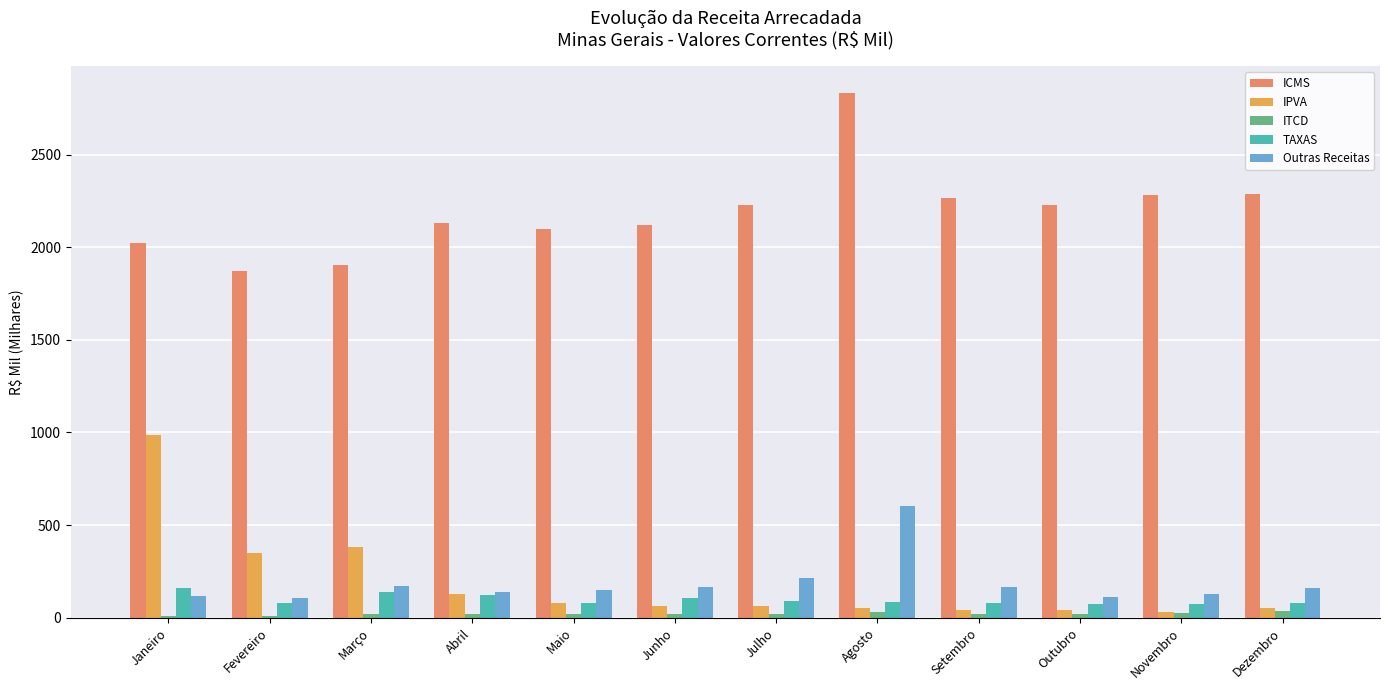

What is the sum of all TAXAS values?

1174.2